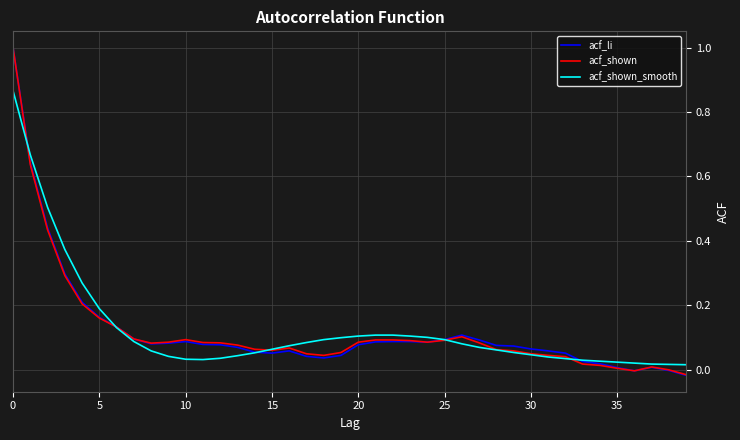

What is the highest value of the acf_shown series?

1.0